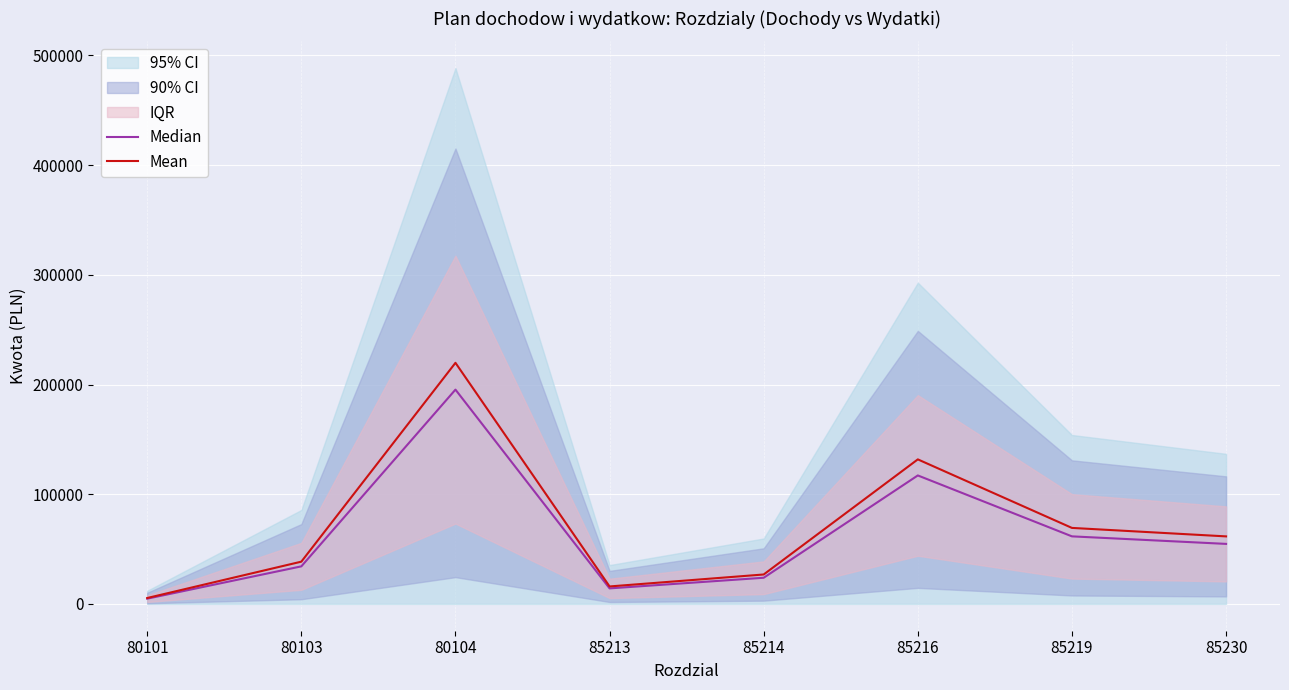

Reading left to right, transcribe all the data shown in this chart.

Median: 80101=4800.0	80103=34252.8	80104=195348.0	85213=14167.2	85214=23862.8	85216=117121.6	85219=61591.6	85230=54727.2
Mean: 80101=5400.0	80103=38534.4	80104=219766.5	85213=15938.1	85214=26845.7	85216=131761.8	85219=69290.6	85230=61568.1